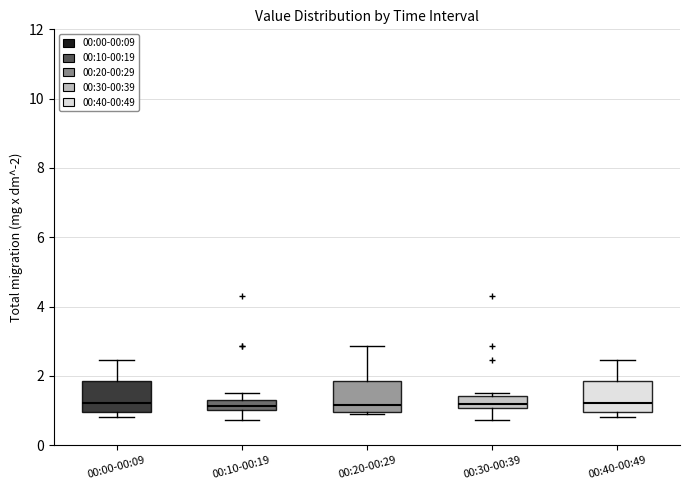

Where is the lower edge of the box for 00:00-00:09 on the y-axis? The values are not printed on the chart, so give them approximately, as read against the axis.

1.0